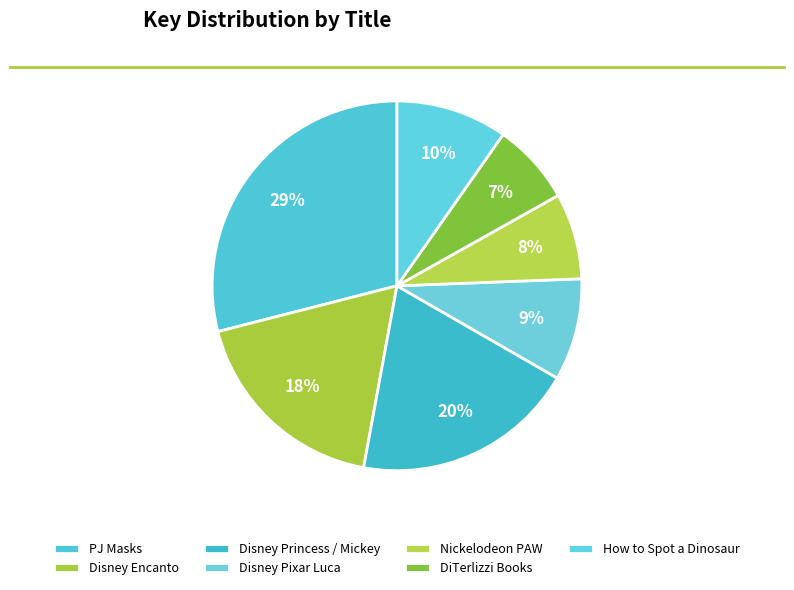

How many slices are in this pie chart?

7